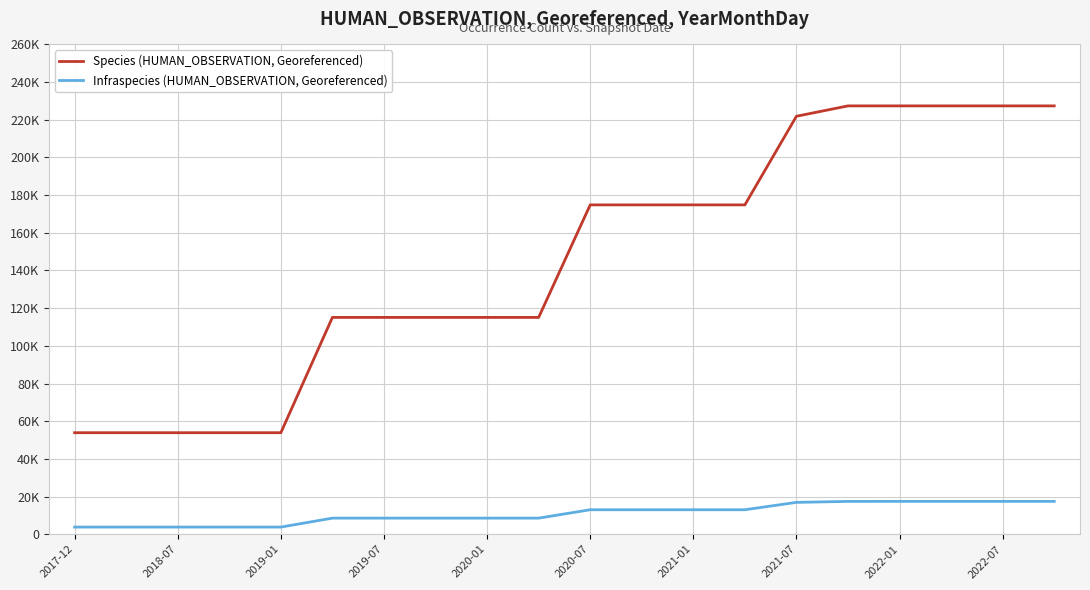

What are all the series names shown in the legend?

Species (HUMAN_OBSERVATION, Georeferenced), Infraspecies (HUMAN_OBSERVATION, Georeferenced)